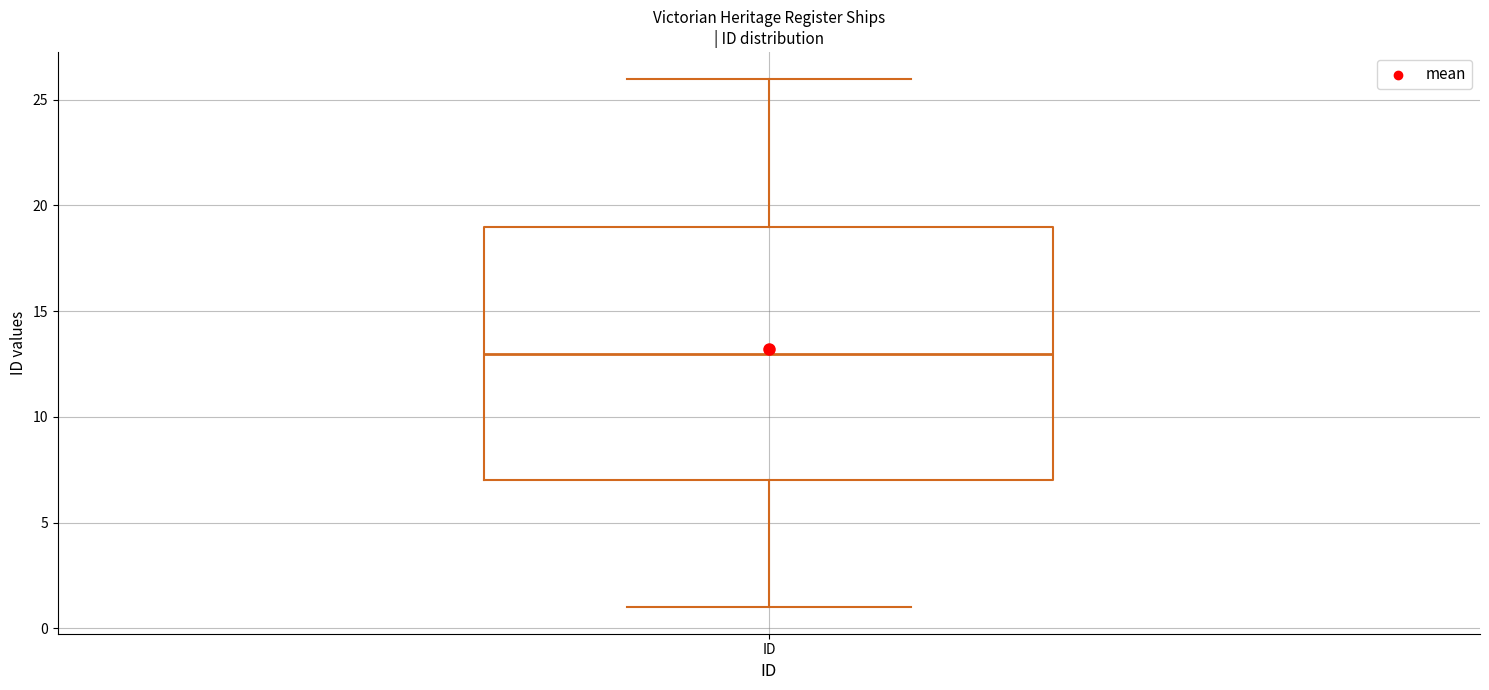

Read this box plot against the y-axis: the position of the median line, the range covered by the box, and the ends of both whiskers. The values are not printed on the chart, so give them approximately, as read against the axis.

median 13, box 7 to 19, whiskers 1 to 26